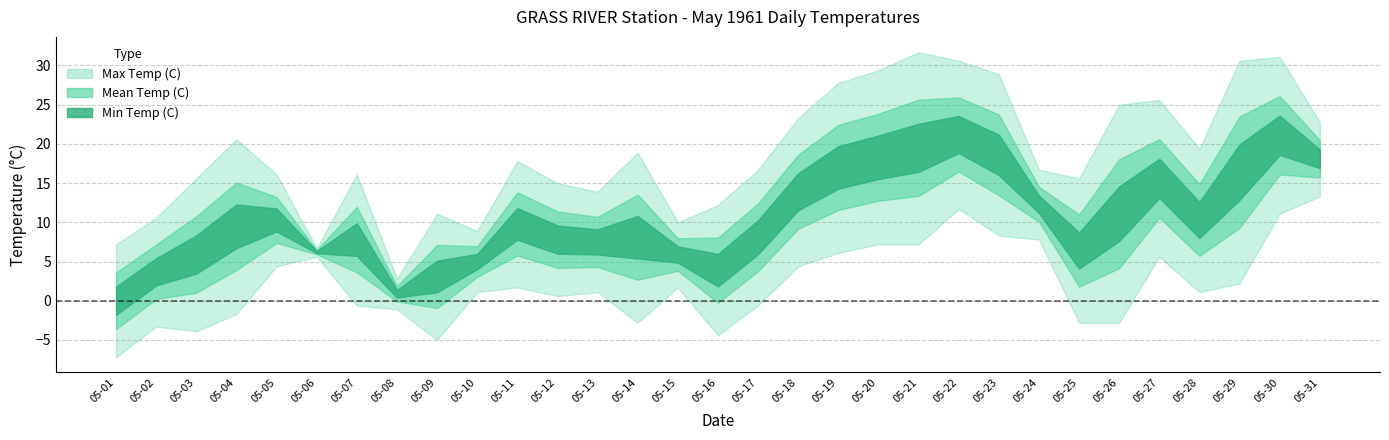

What is the value of the Max Temp (C) point at the 19th from the left?

27.8